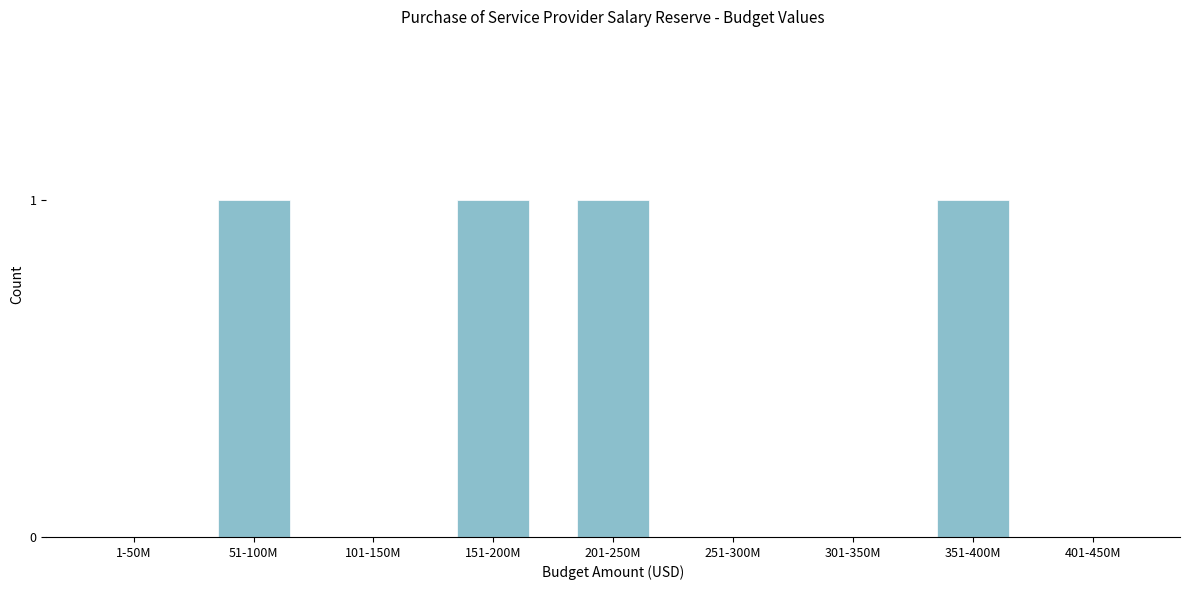

Reading right to left, extract all data points from this chart.

401-450M=0	351-400M=1	301-350M=0	251-300M=0	201-250M=1	151-200M=1	101-150M=0	51-100M=1	1-50M=0